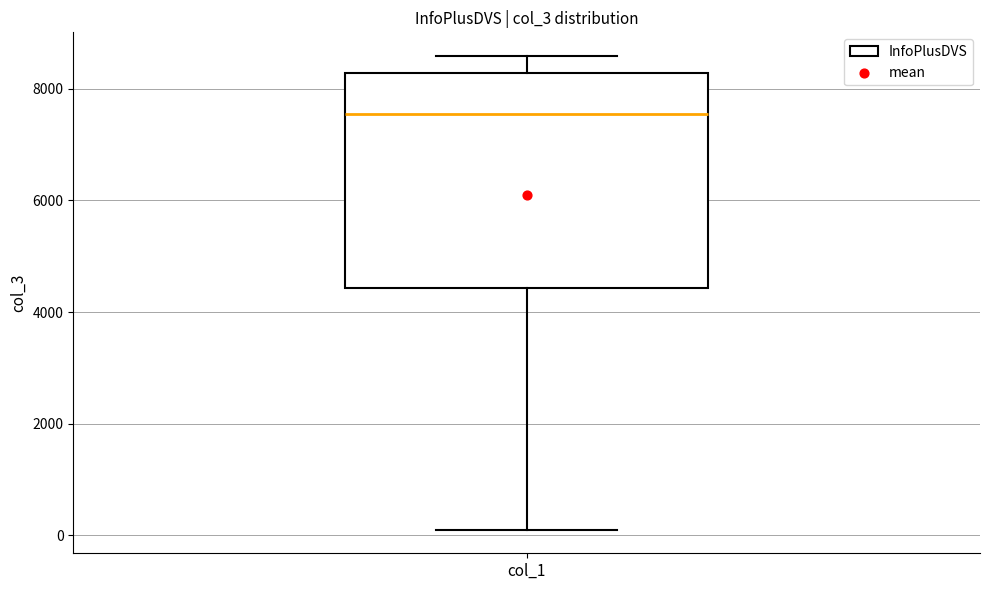

Read this box plot against the y-axis: the position of the median line, the range covered by the box, and the ends of both whiskers. The values are not printed on the chart, so give them approximately, as read against the axis.

median 7600, box 4400 to 8200, whiskers 200 to 8600